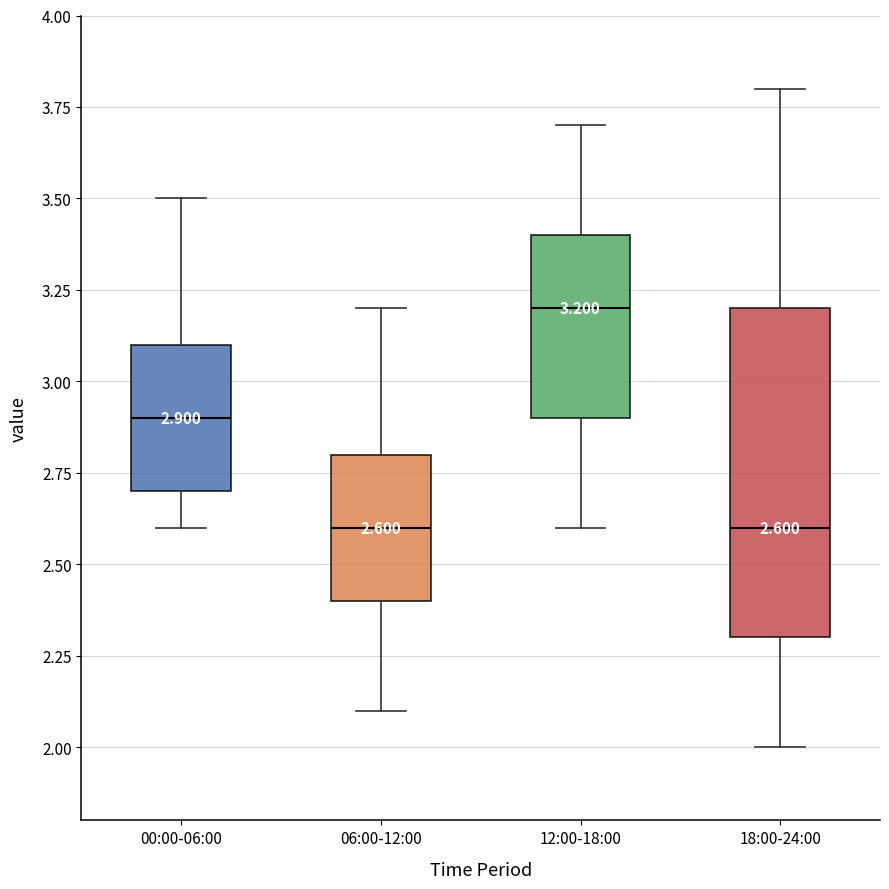

Which box is the tallest, from its lower edge to its upper edge?

18:00-24:00